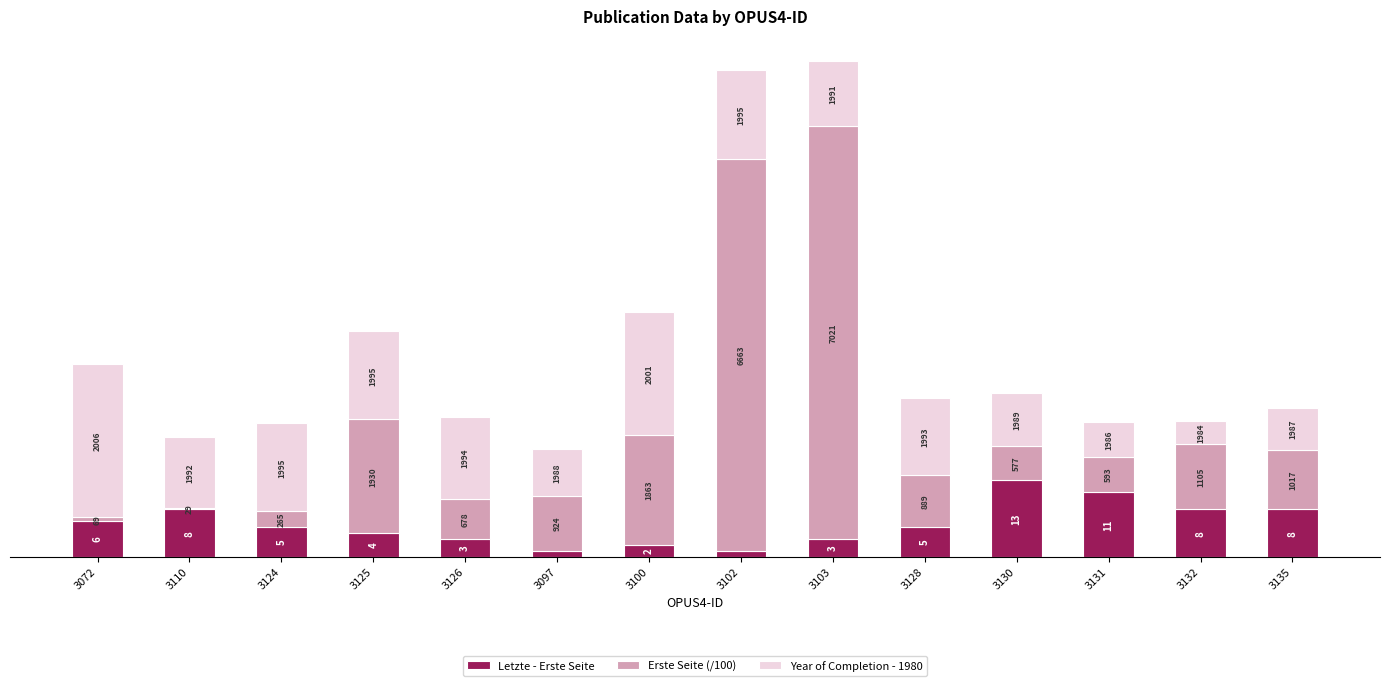

What is the minimum value for Letzte - Erste Seite?

1.0